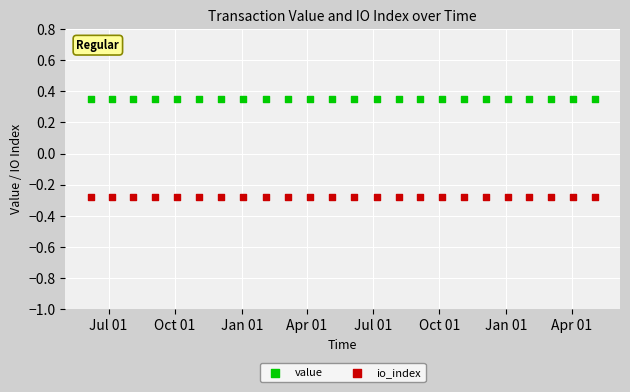

Which series reaches the minimum Y coordinate?

io_index